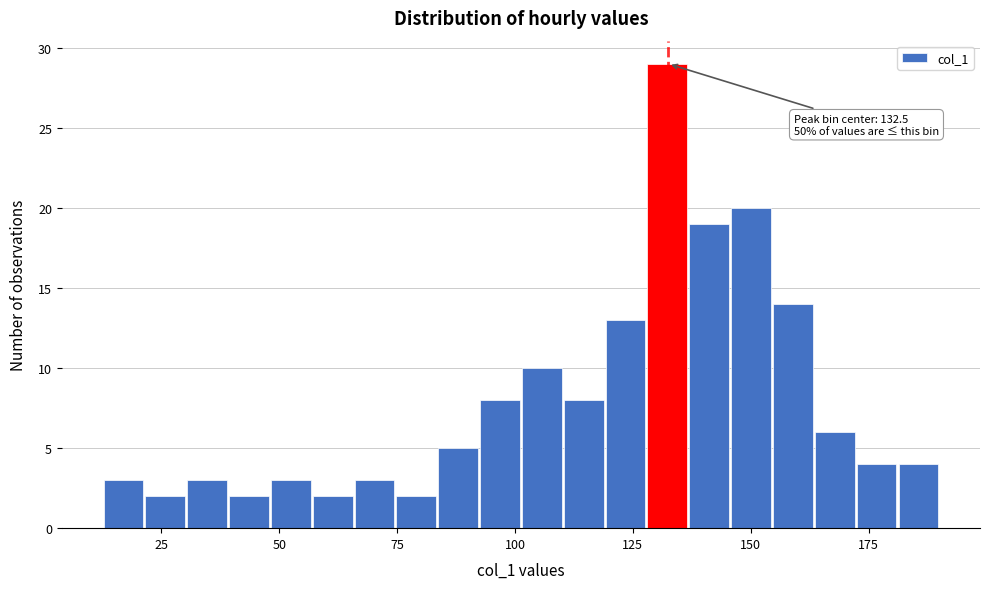

Read against the x-axis, roughly where is the centre of the tallest bar?

130